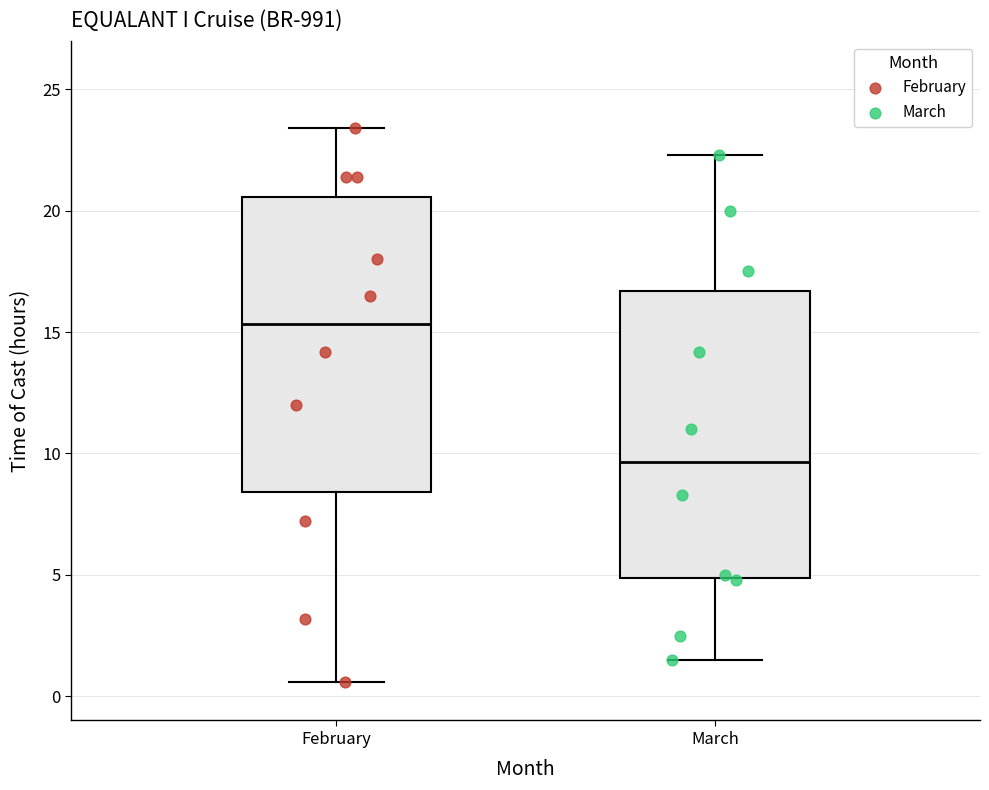

Reading left to right, transcribe this box plot: for each box, give where its median line is, the range the box spans, and where its two whiskers end, as read against the y-axis. The values are not printed on the chart, so give them approximately, as read against the axis.

February: median 15.5, box 8.5 to 20.5, whiskers 0.5 to 23.5
March: median 9.5, box 5.0 to 16.5, whiskers 1.5 to 22.5